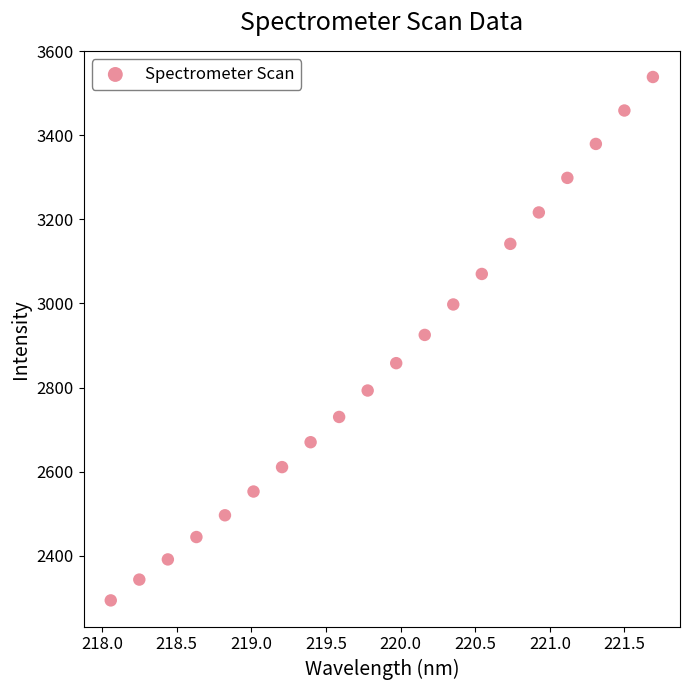

List the coordinates of all points as (Y, X) pairs, reading left to right.

(2294.2, 218.1)  (2343.6, 218.3)  (2391.6, 218.4)  (2444.8, 218.6)  (2496.5, 218.8)  (2553.0, 219.0)  (2611.0, 219.2)  (2670.2, 219.4)  (2730.3, 219.6)  (2793.1, 219.8)  (2858.1, 220.0)  (2925.3, 220.2)  (2997.7, 220.4)  (3070.2, 220.5)  (3141.8, 220.7)  (3216.4, 220.9)  (3298.6, 221.1)  (3379.3, 221.3)  (3458.8, 221.5)  (3538.4, 221.7)